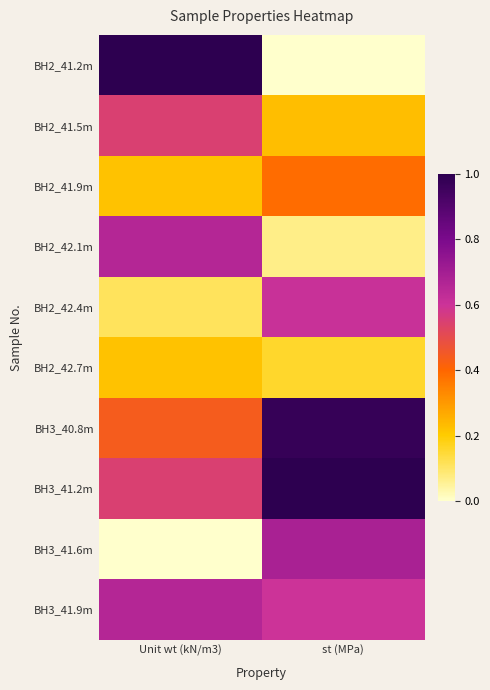

Reading left to right, transcribe all the data shown in this chart.

BH2_41.2m: Unit wt (kN/m3)=1.0	st (MPa)=0.0
BH2_41.5m: Unit wt (kN/m3)=0.5	st (MPa)=0.2
BH2_41.9m: Unit wt (kN/m3)=0.2	st (MPa)=0.4
BH2_42.1m: Unit wt (kN/m3)=0.7	st (MPa)=0.1
BH2_42.4m: Unit wt (kN/m3)=0.1	st (MPa)=0.6
BH2_42.7m: Unit wt (kN/m3)=0.2	st (MPa)=0.2
BH3_40.8m: Unit wt (kN/m3)=0.4	st (MPa)=1.0
BH3_41.2m: Unit wt (kN/m3)=0.5	st (MPa)=1.0
BH3_41.6m: Unit wt (kN/m3)=0.0	st (MPa)=0.7
BH3_41.9m: Unit wt (kN/m3)=0.7	st (MPa)=0.6